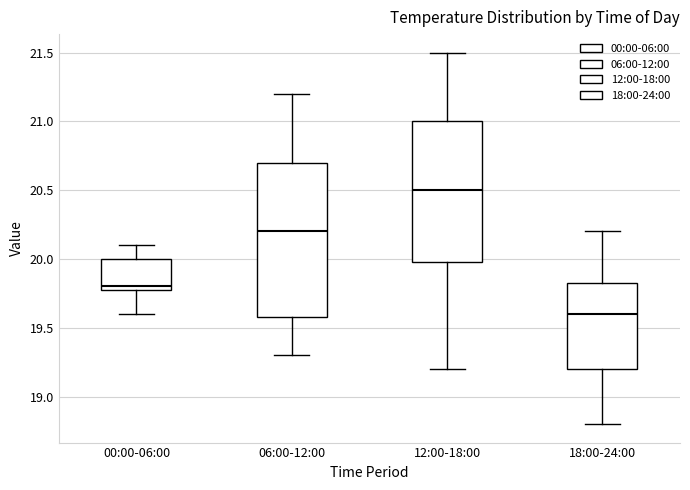

Where does the lower whisker of the box for 06:00-12:00 end on the y-axis? The values are not printed on the chart, so give them approximately, as read against the axis.

19.30